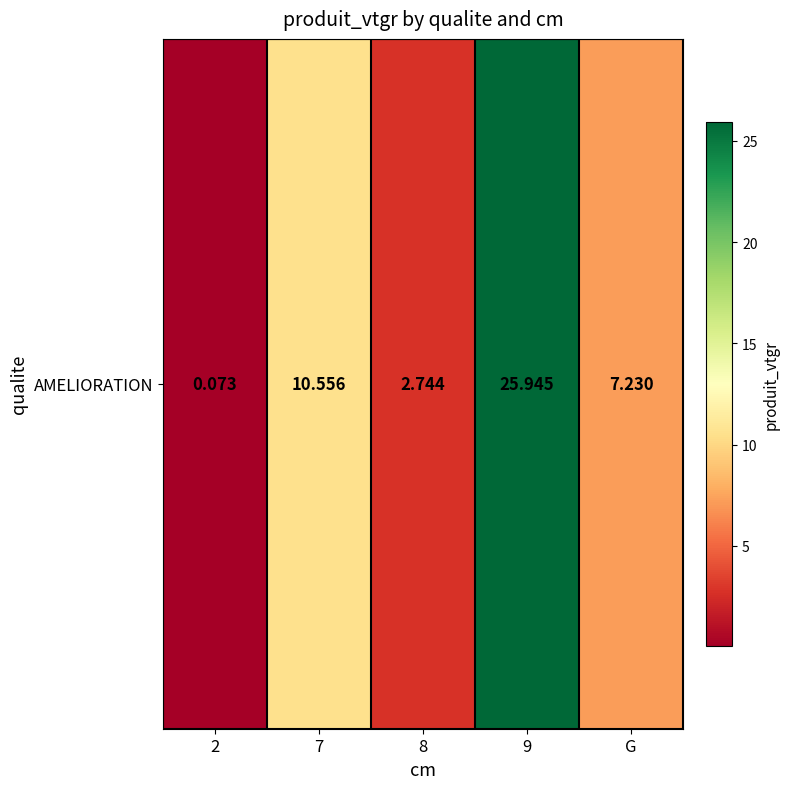

The value at G is 7.2. True or false?

True